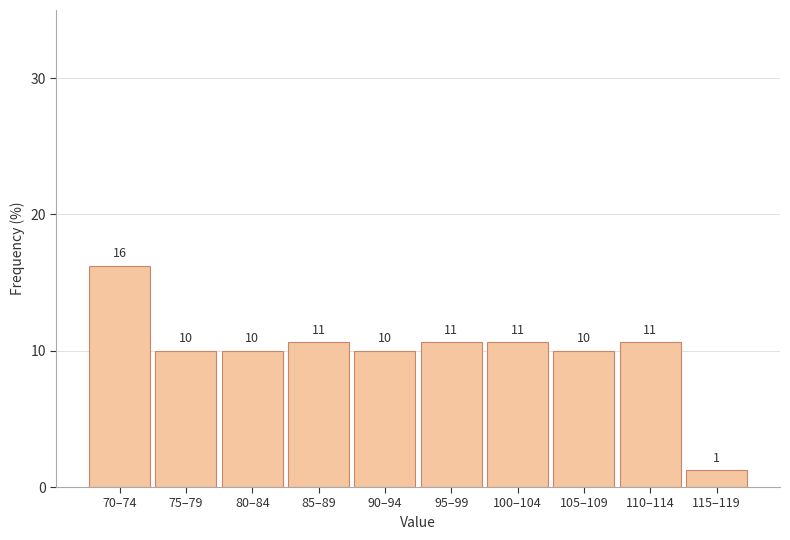

Are the bars horizontal?

No